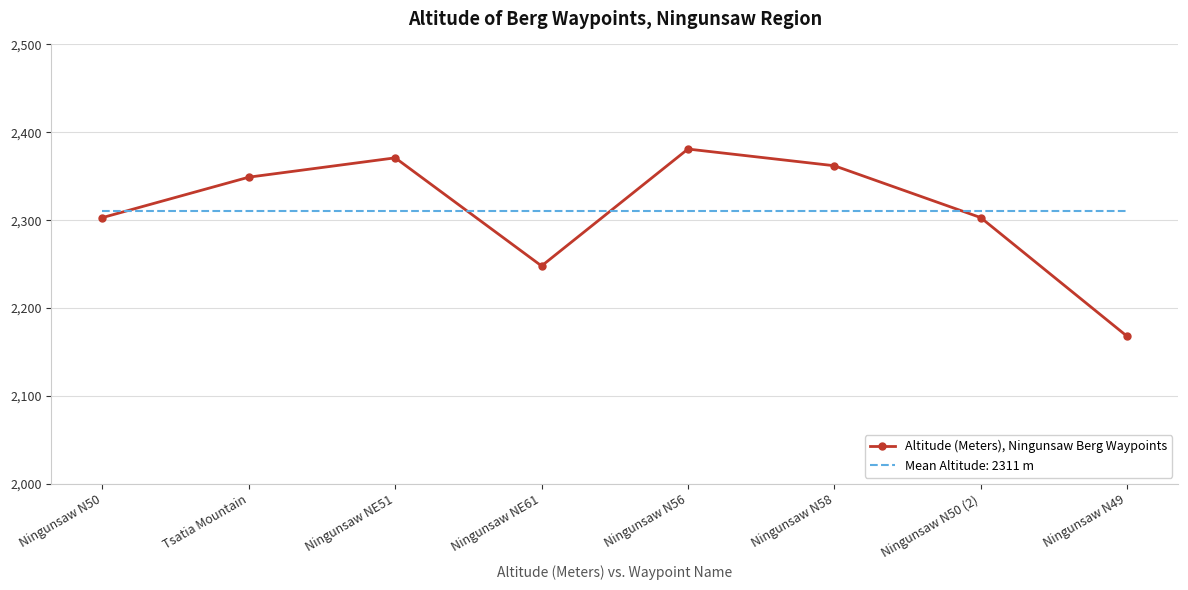

What is the difference between the maximum and minimum values in the Altitude (Meters), Ningunsaw Berg Waypoints series?

213.0